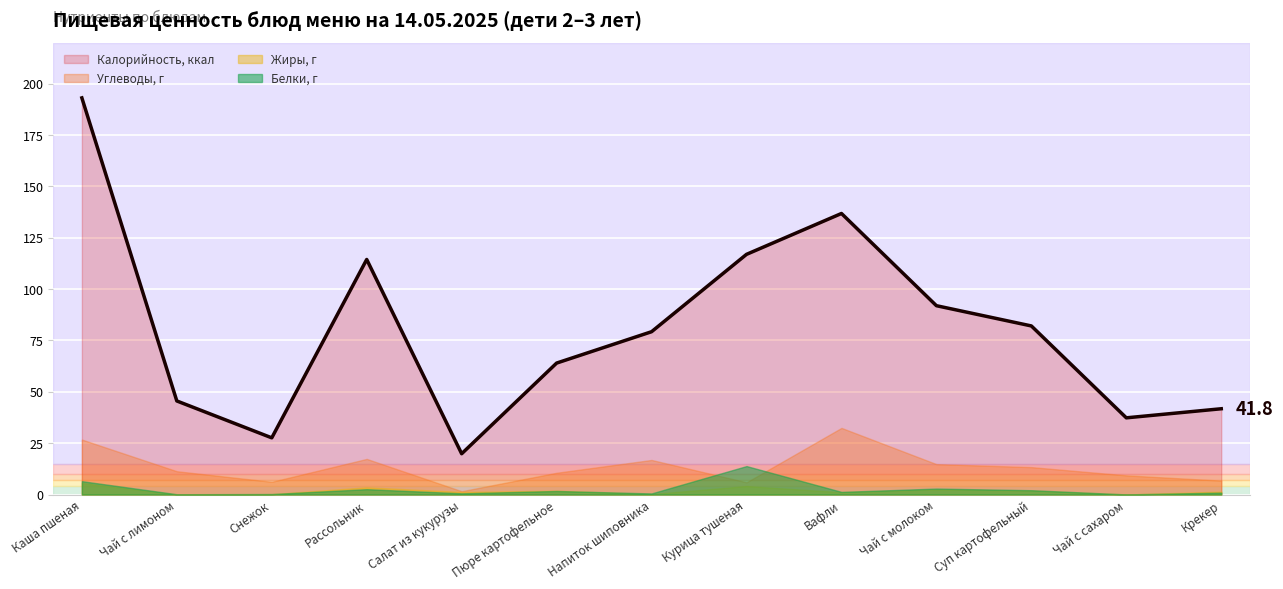

What is the sum of the Углеводы, г values at Пюре картофельное and Вафли?

43.0